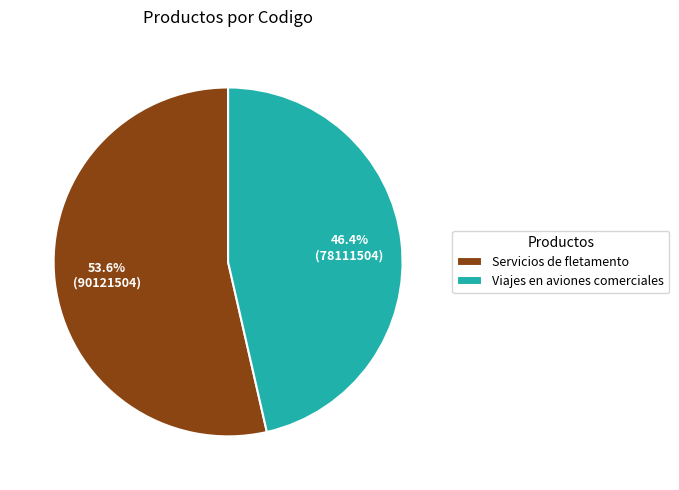

What is the largest slice in the pie chart?

Servicios de fletamento